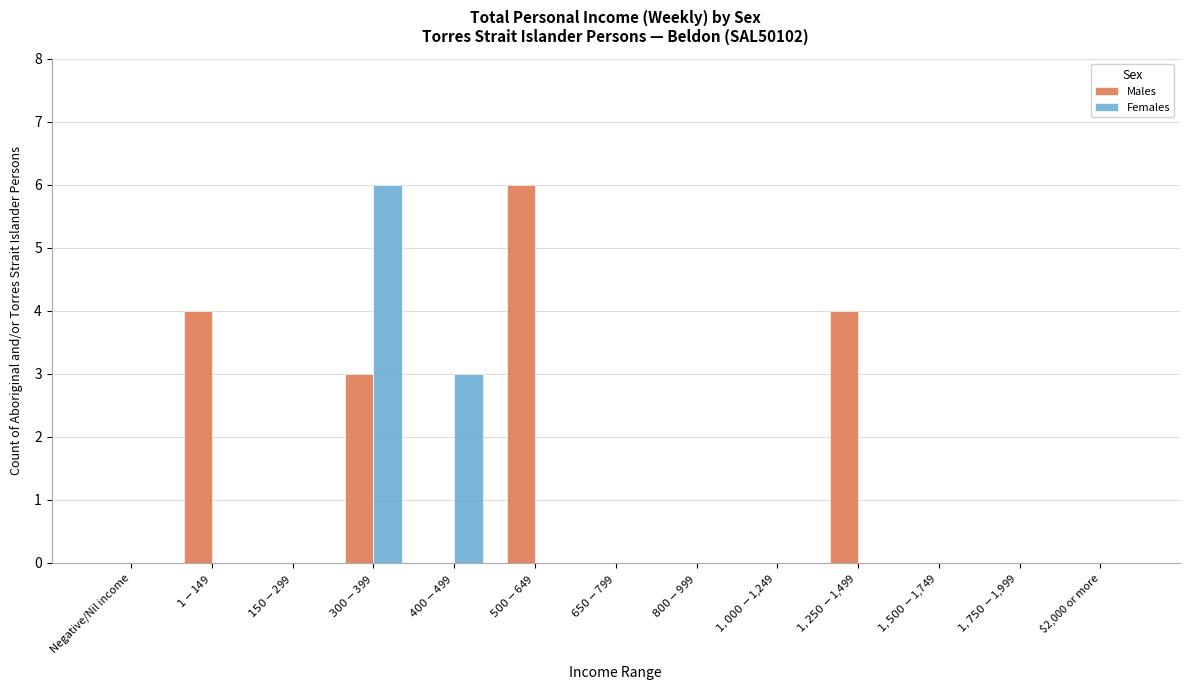

Reading left to right, what are all the values shown in this chart?

Males: Negative/Nil income=0	$1-$149=4	$150-$299=0	$300-$399=3	$400-$499=0	$500-$649=6	$650-$799=0	$800-$999=0	$1,000-$1,249=0	$1,250-$1,499=4	$1,500-$1,749=0	$1,750-$1,999=0	$2,000 or more=0
Females: Negative/Nil income=0	$1-$149=0	$150-$299=0	$300-$399=6	$400-$499=3	$500-$649=0	$650-$799=0	$800-$999=0	$1,000-$1,249=0	$1,250-$1,499=0	$1,500-$1,749=0	$1,750-$1,999=0	$2,000 or more=0